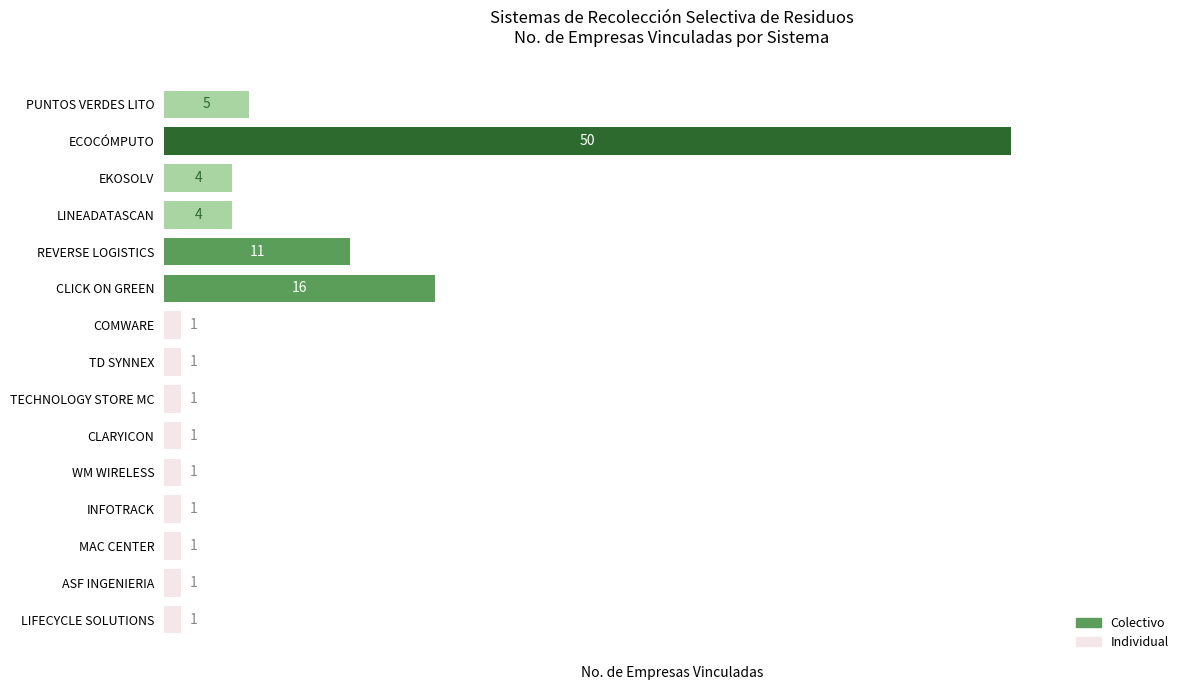

What is the difference between the second highest and second lowest values?

15